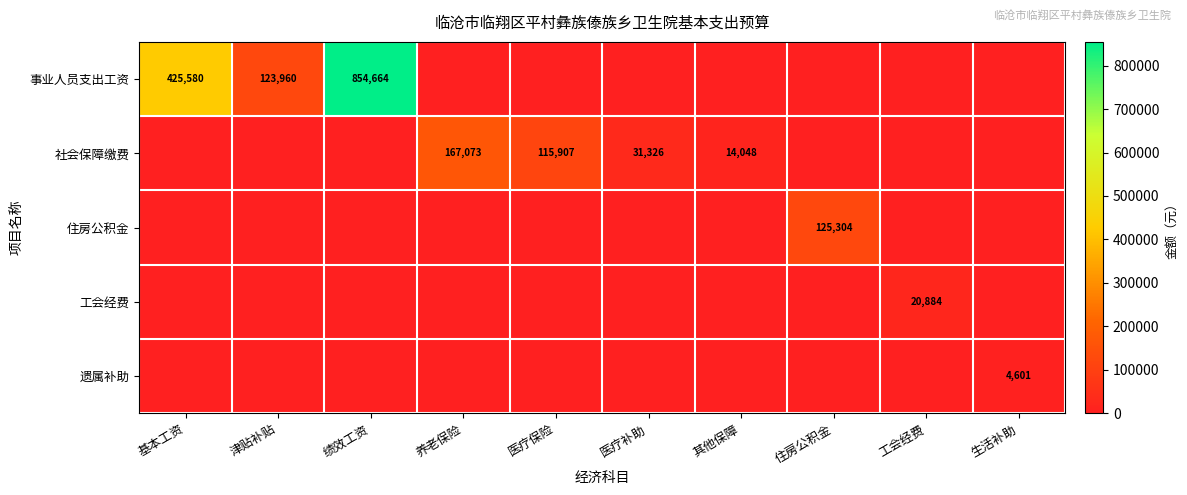

The 遗属补助 series shows 0.0 at 医疗补助. True or false?

True